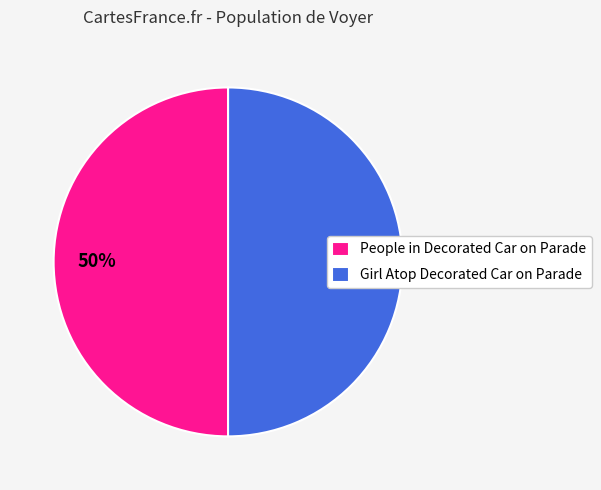

Is it true that Girl Atop Decorated Car on Parade is 50% of the pie?

True